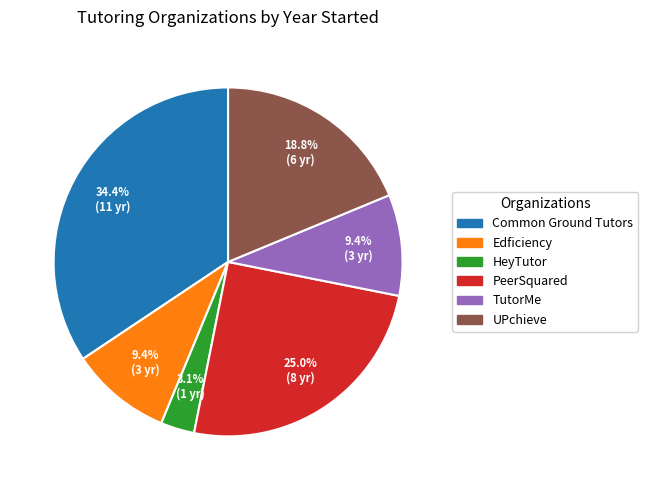

How many slices are in this pie chart?

6